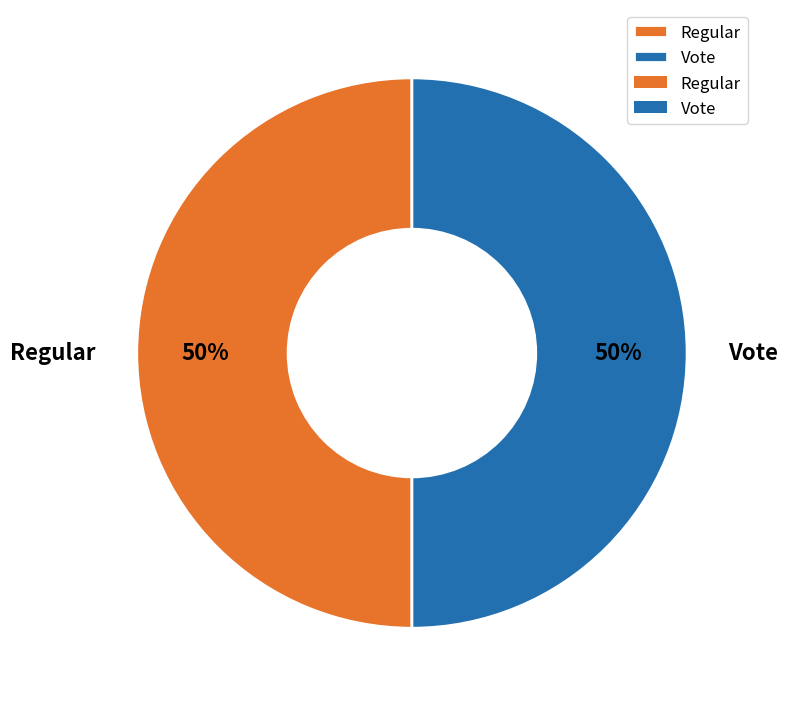

What percentage is the Vote slice, to the nearest percent?

50%